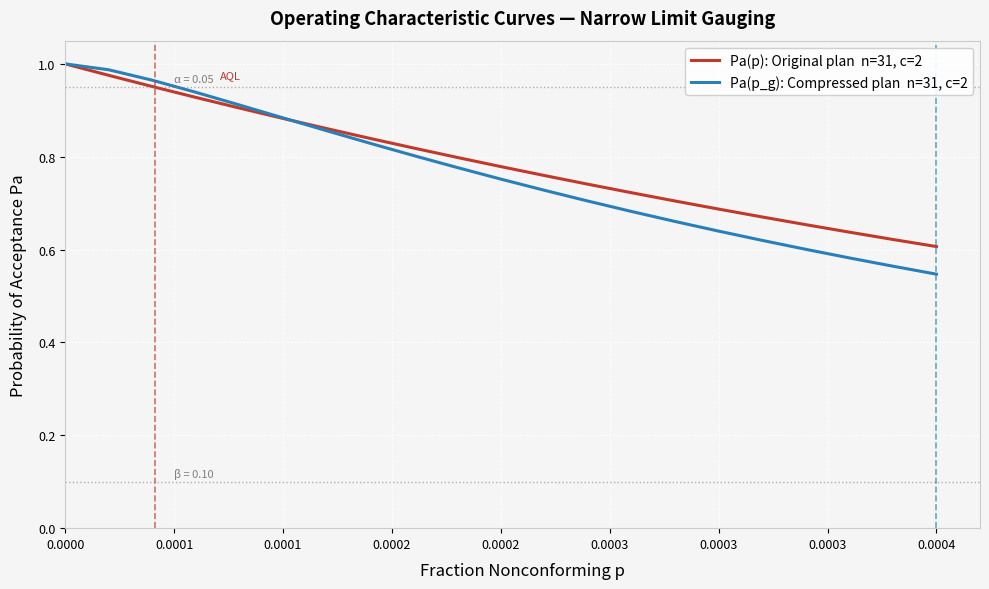

How many lines are shown in the chart?

2